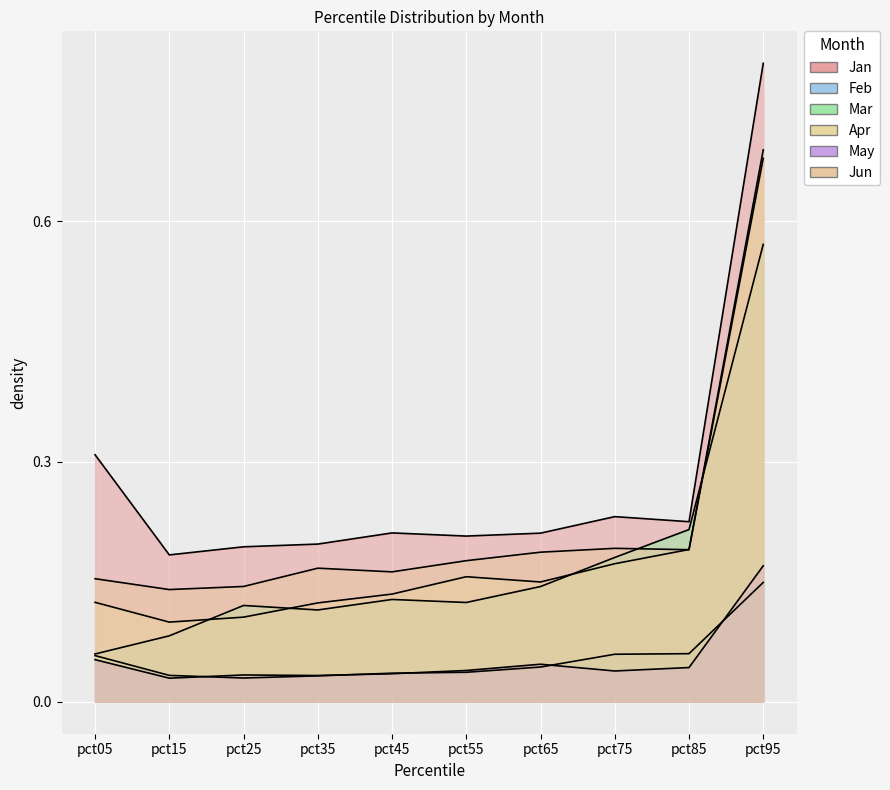

What is the value of the Jan point at the 6th from the left?

0.2